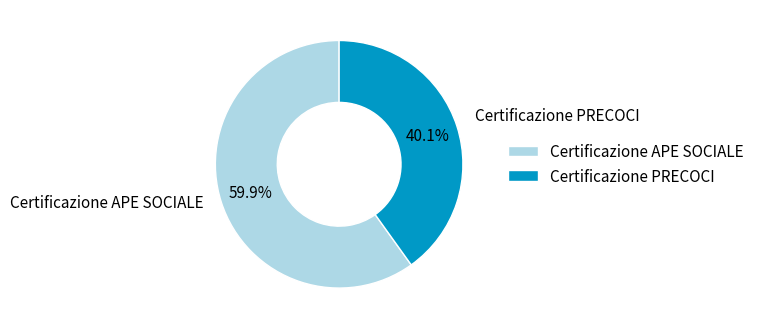

To the nearest percent, what portion does Certificazione APE SOCIALE represent?

60%